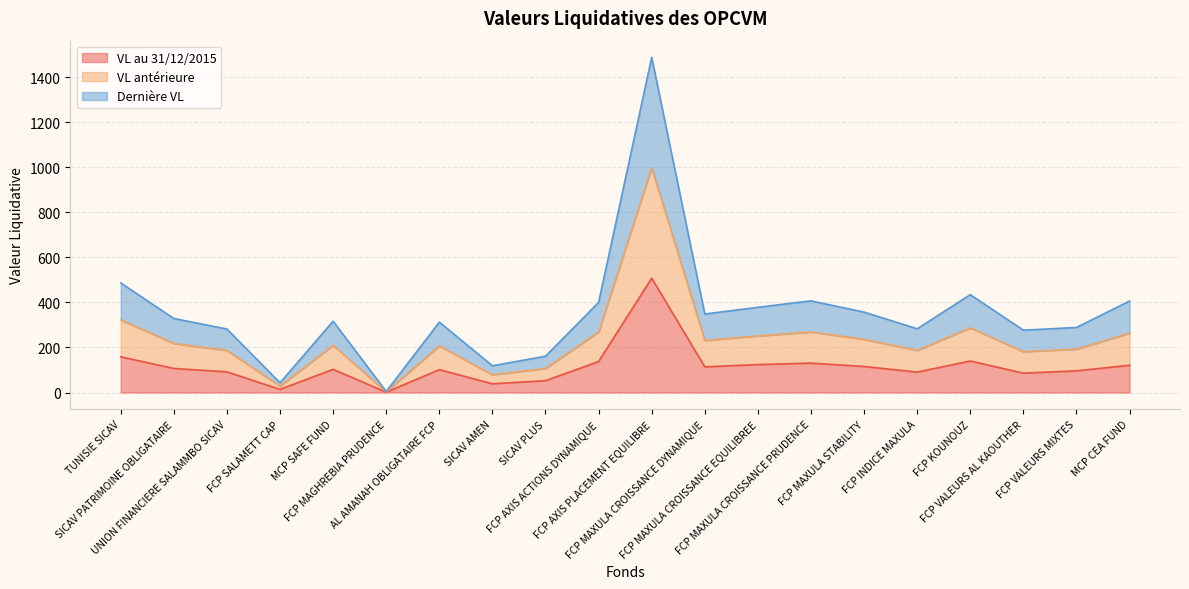

Between FCP MAGHREBIA PRUDENCE and FCP MAXULA STABILITY, which series saw the biggest shift?

VL antérieure